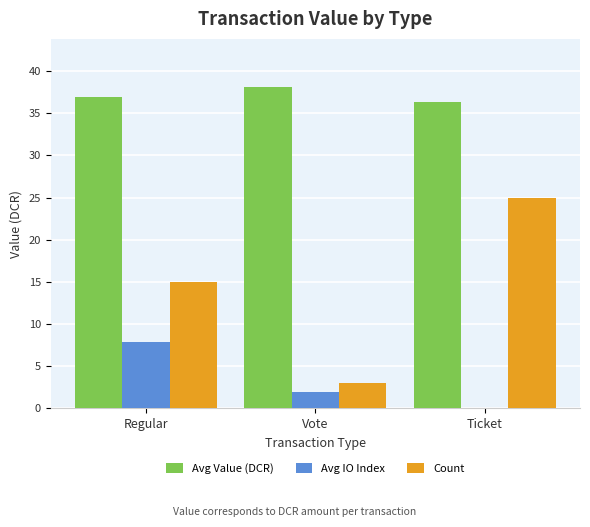

The Avg Value (DCR) series shows 53.5 at Vote. True or false?

False